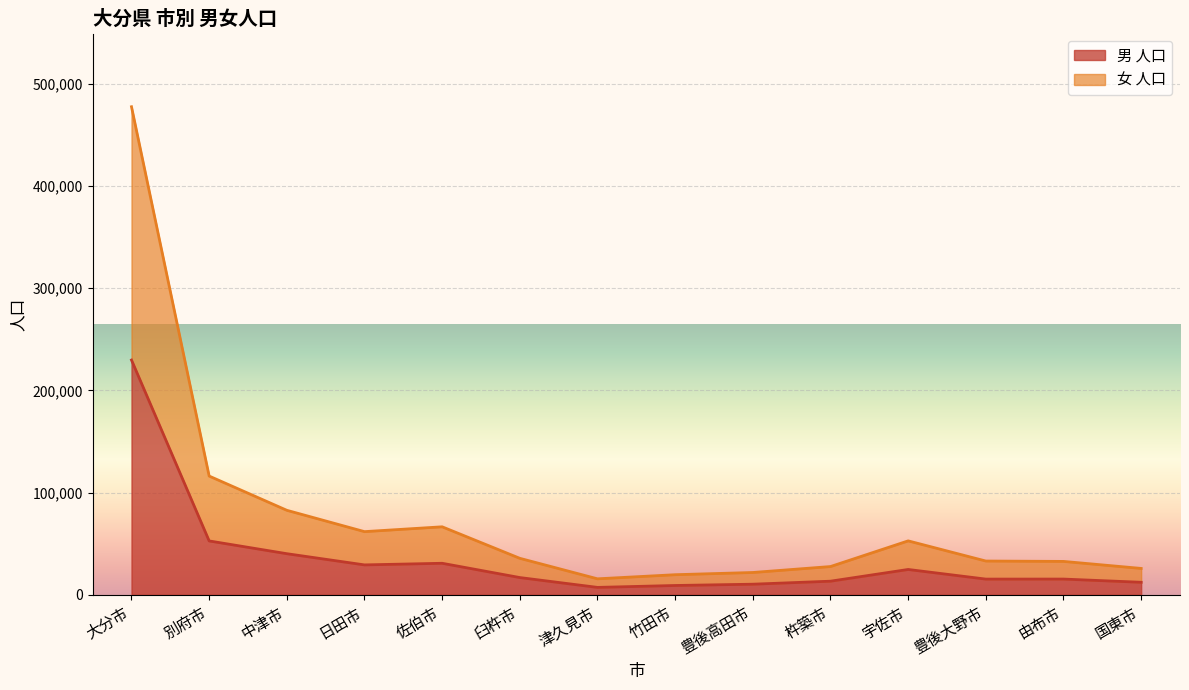

List the series in order of their peak value, lowest first.

男 人口, 女 人口